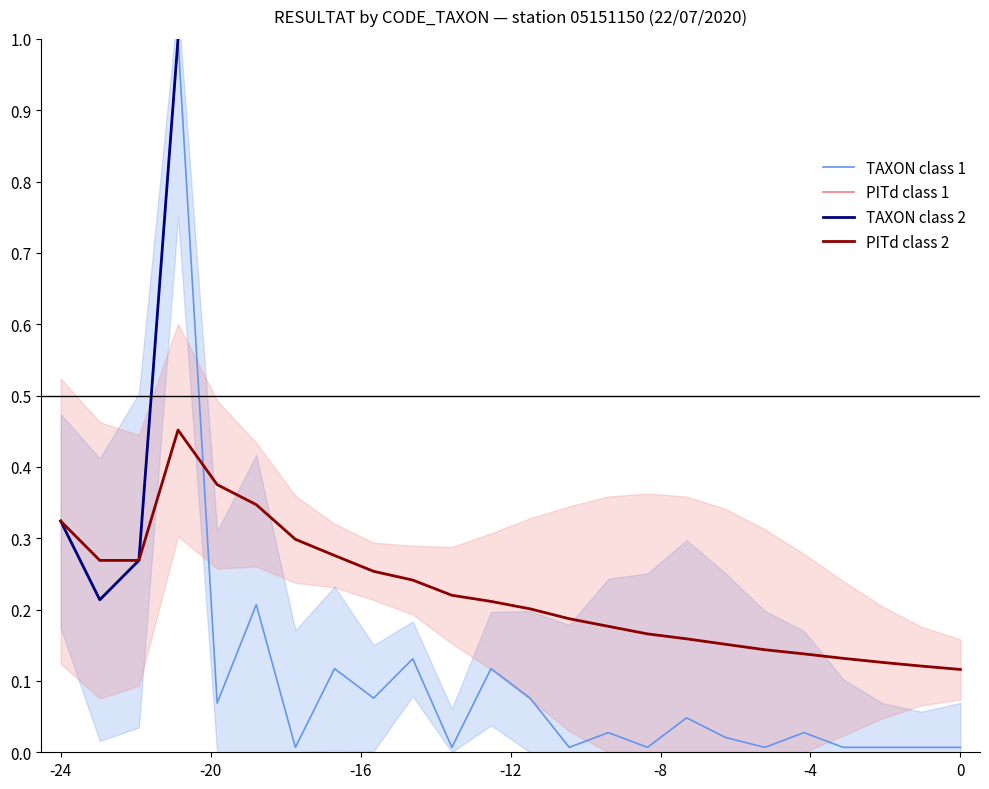

What is the difference between the second highest and minimum values in the PITd class 2 series?

0.3